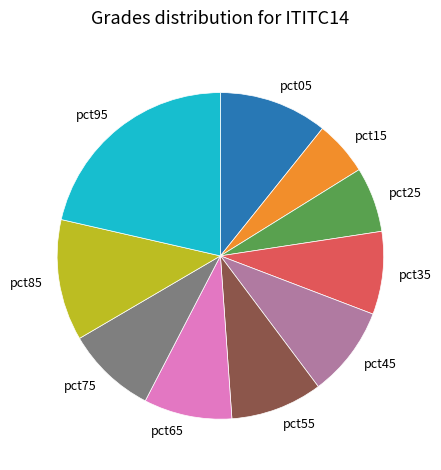

How many segments does this pie chart have?

10